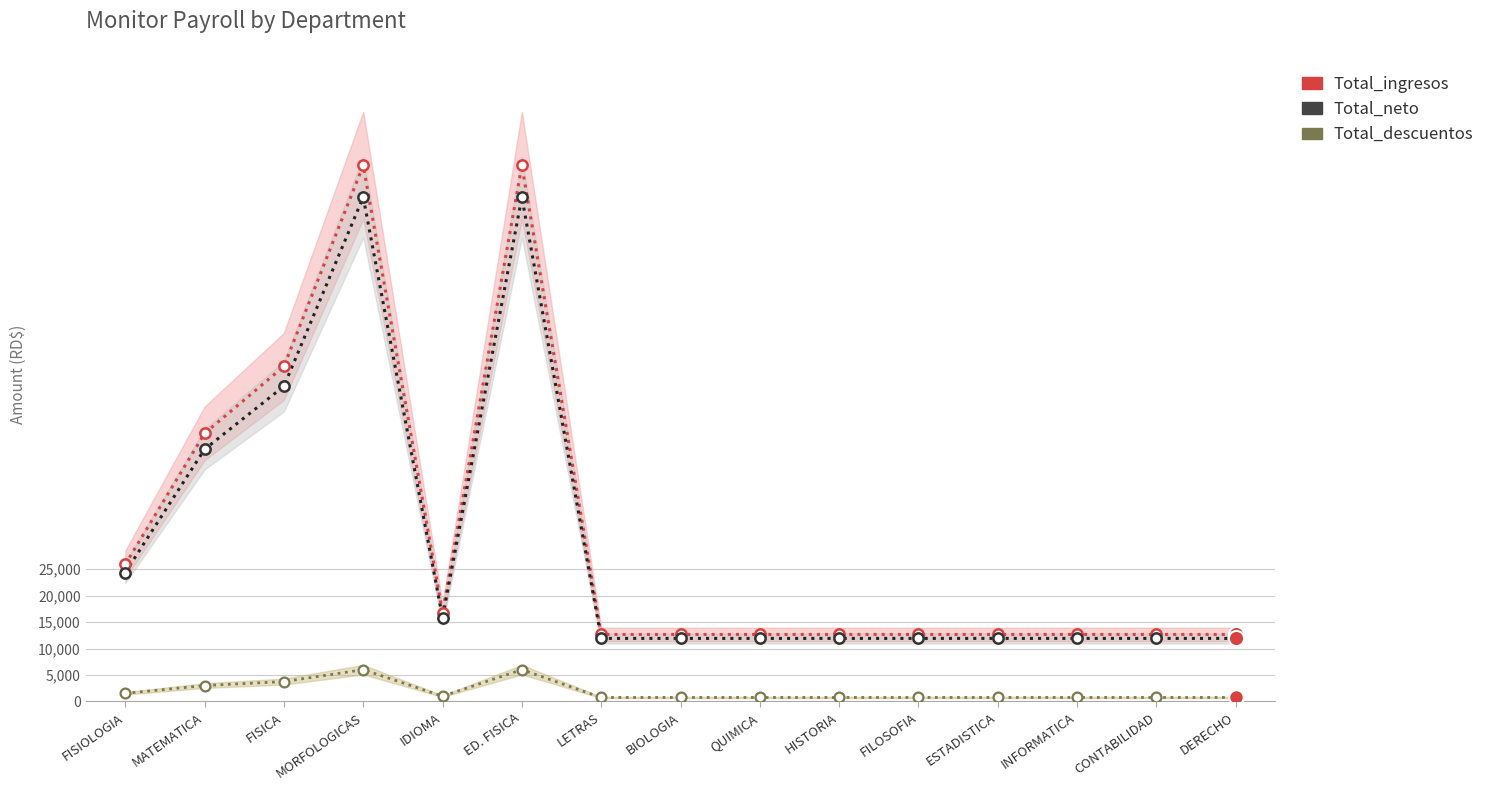

Which series has the largest Y range (max minus min)?

Total_ingresos